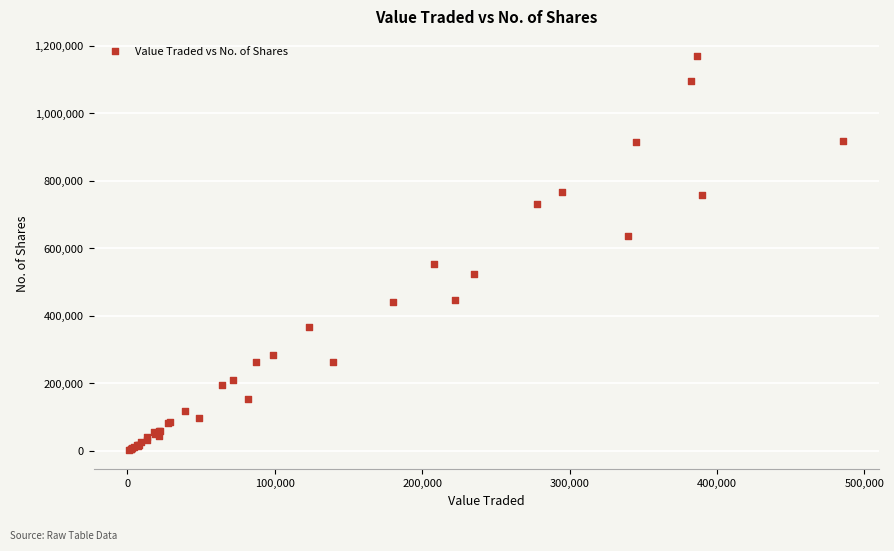

What Y value in the scatter plot is closest to 586142?

552999